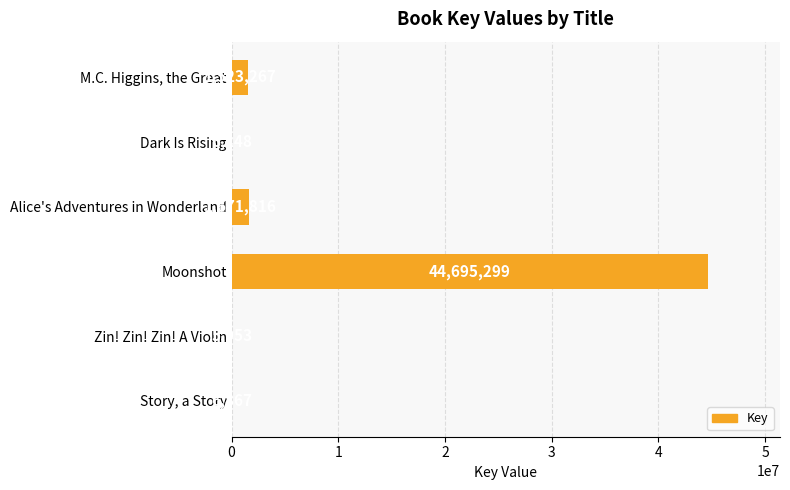

Are the bars grouped side by side (vs. stacked)?

No